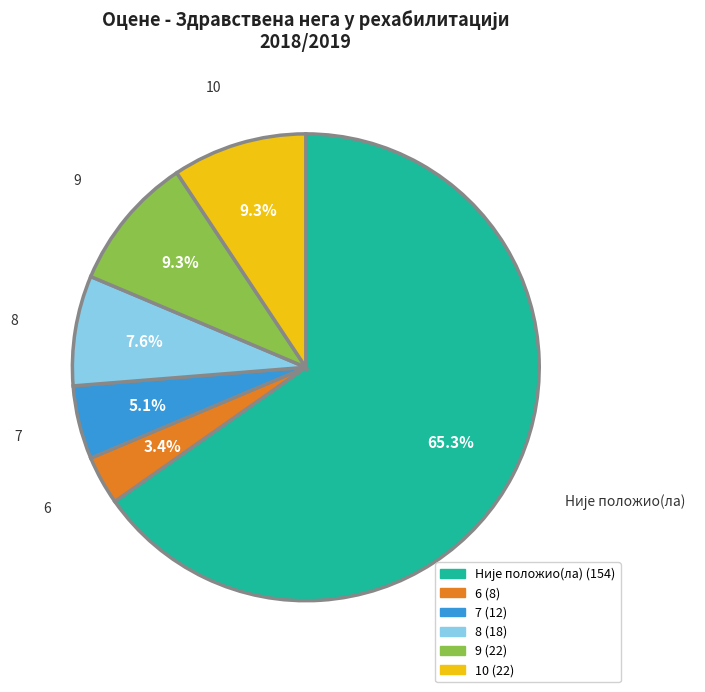

How many segments does this pie chart have?

6